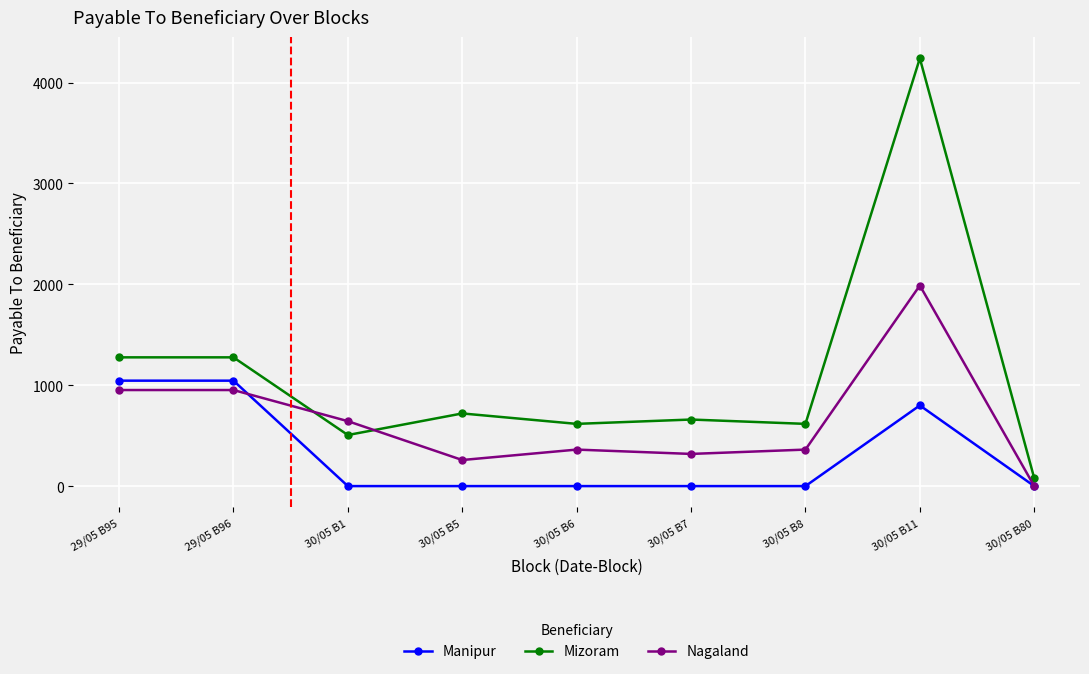

Which series changed the most between 30/05 B5 and 30/05 B80?

Mizoram